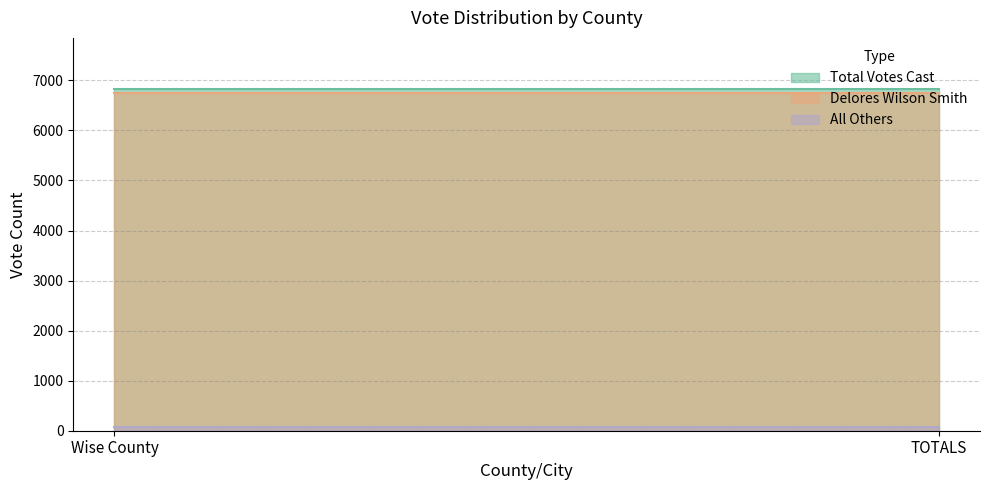

Which category has the lowest value in the Delores Wilson Smith series?

Wise County